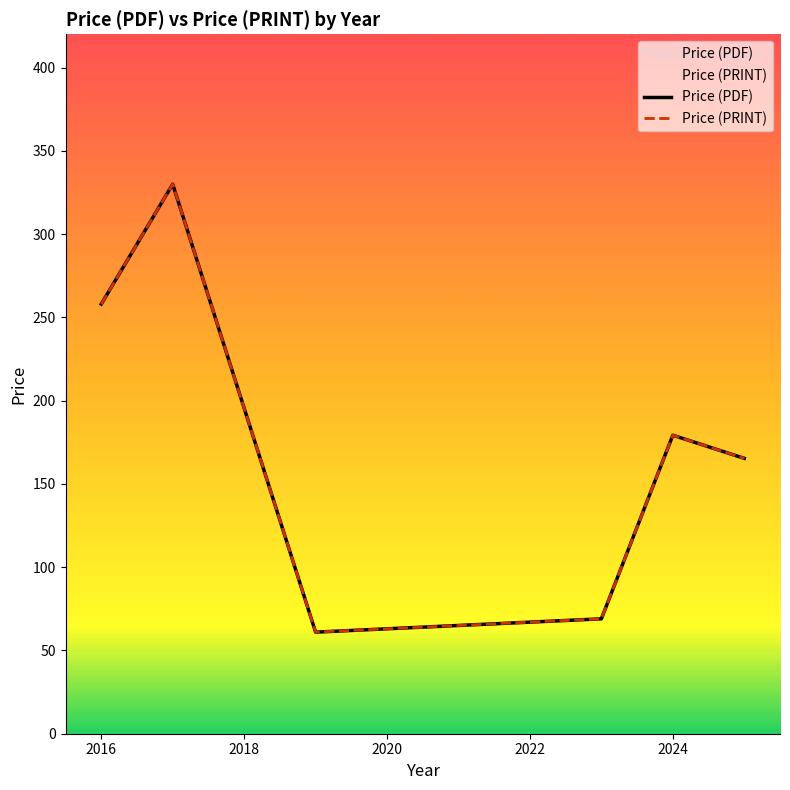

Which series has the widest spread of values?

Price (PDF)